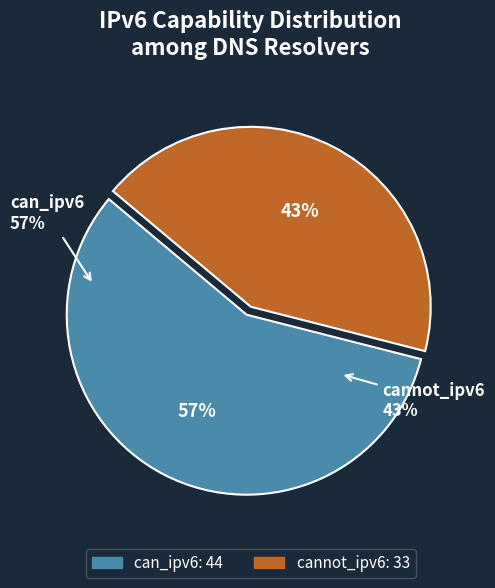

Rank the categories by value from lowest to highest.

cannot_ipv6, can_ipv6